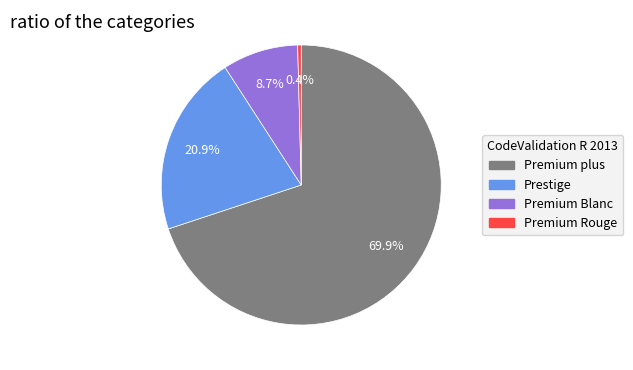

To the nearest percent, what is the average slice percentage?

25%